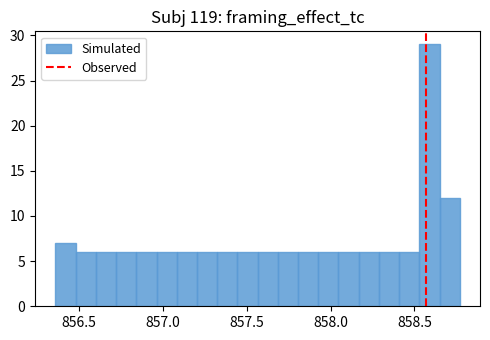

Read against the x-axis, roughly where is the centre of the tallest bar?

858.60